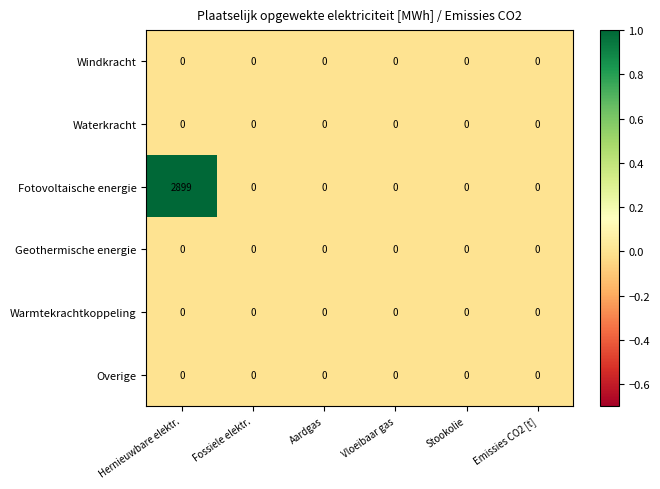

What is the difference between the highest and lowest values at Hernieuwbare elektr.?

2899